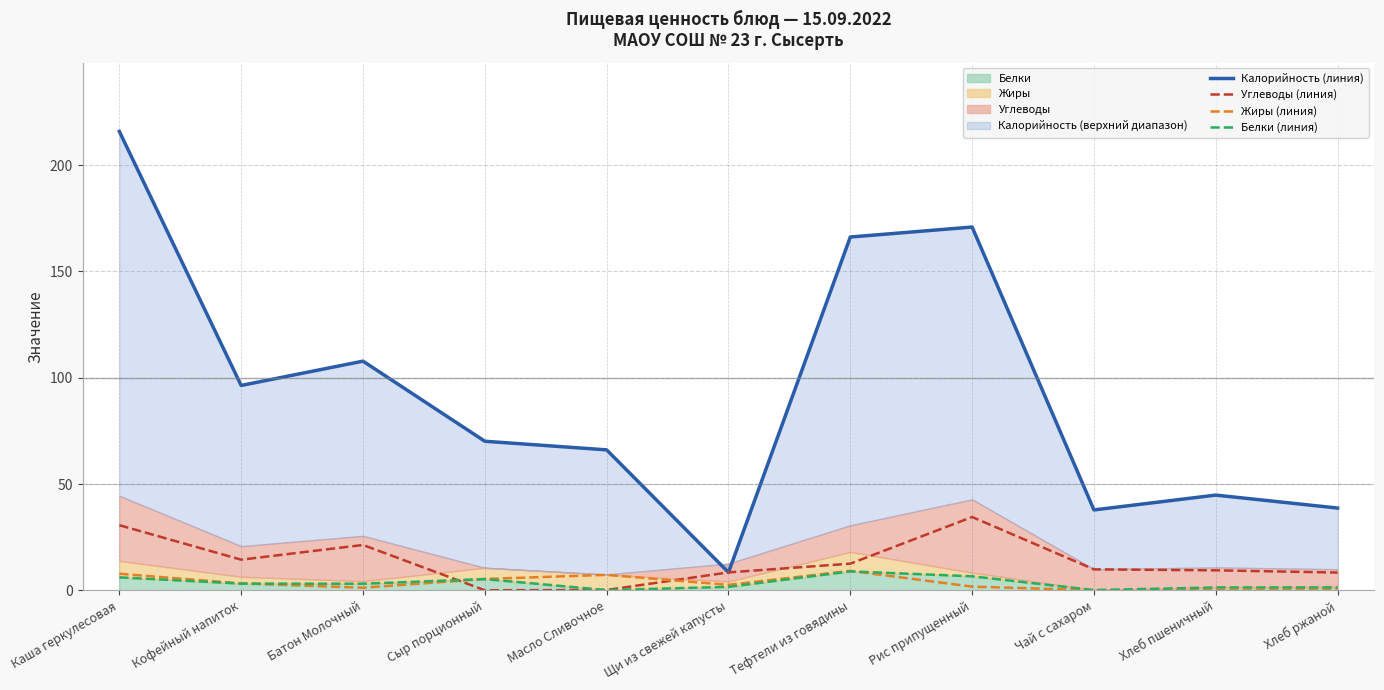

In Жиры (линия), how many points are lower than both neighbors (excluding endpoints)?

3